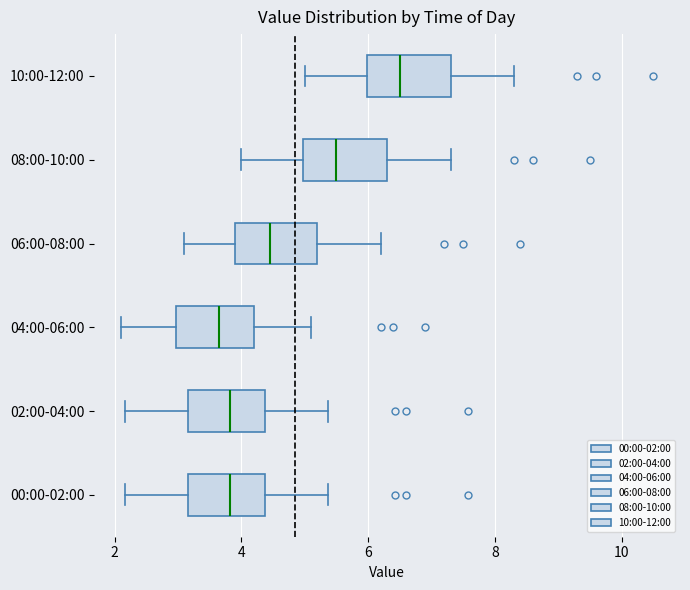

Where is the left edge of the box for 04:00-06:00 on the x-axis? The values are not printed on the chart, so give them approximately, as read against the axis.

3.0